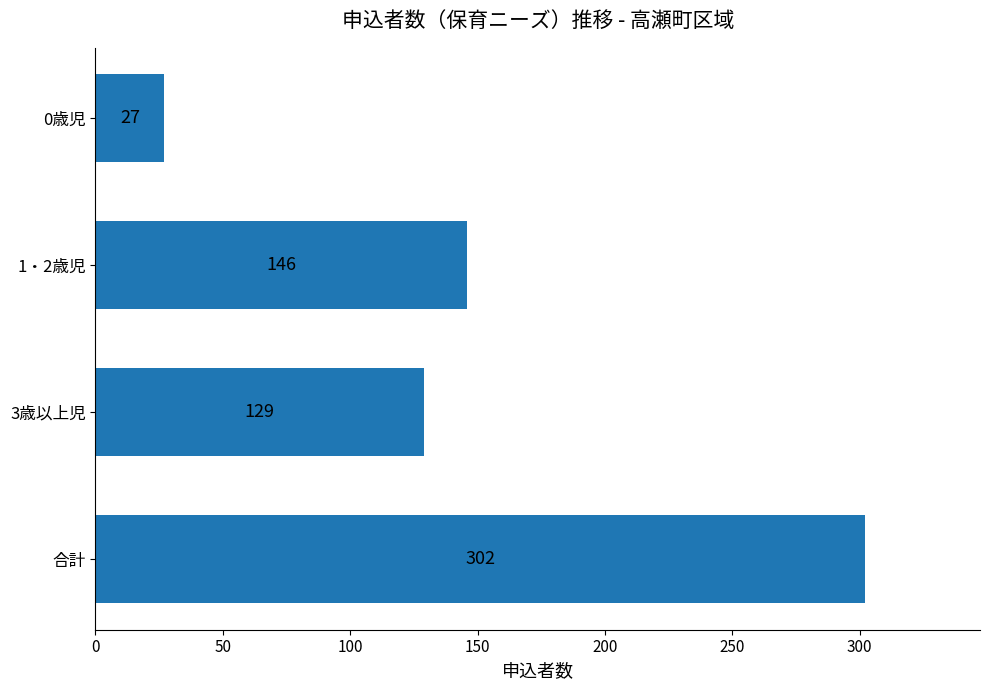

How many bars are there in total?

4